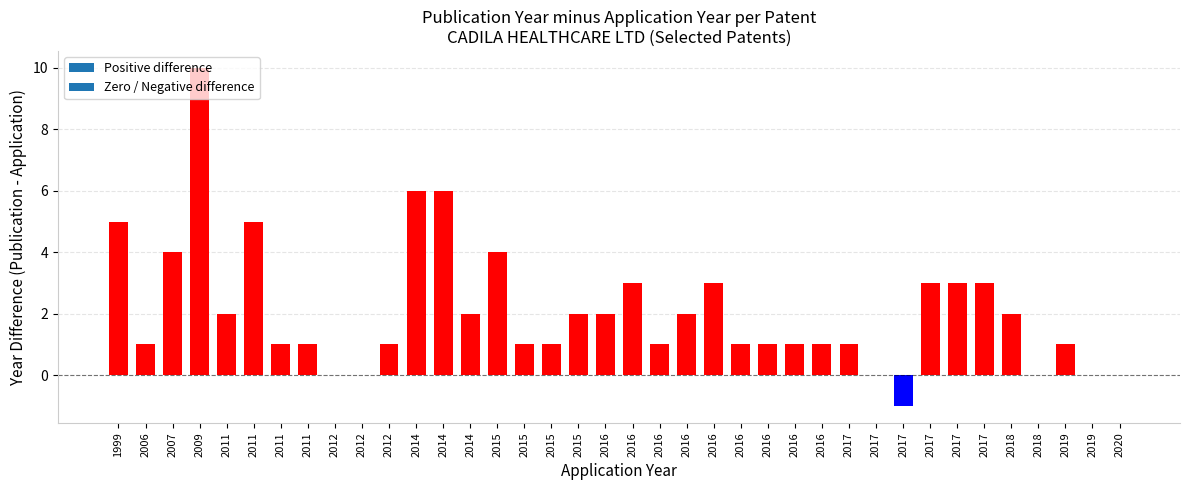

How many categories are shown in the chart?

38